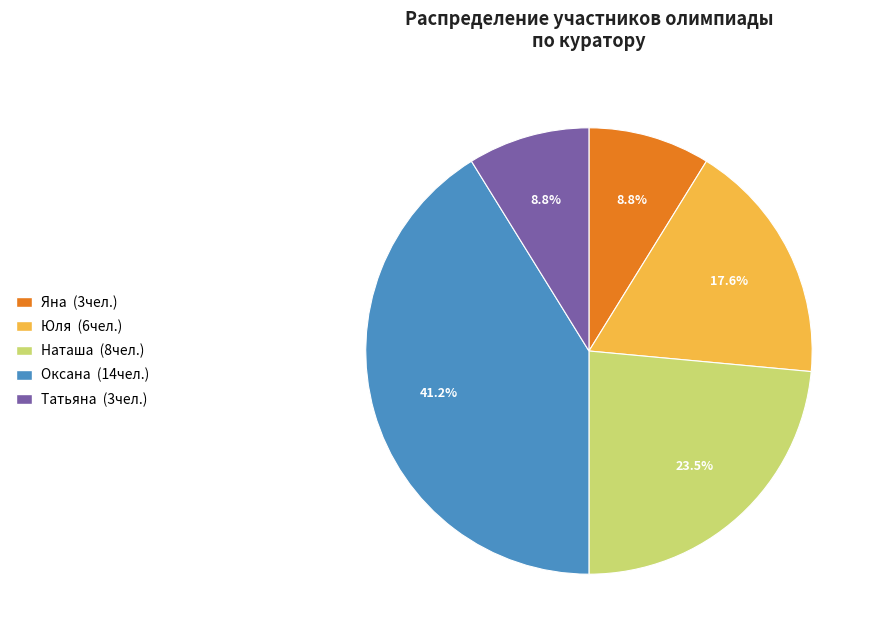

Is it true that Яна is 3% of the pie?

False